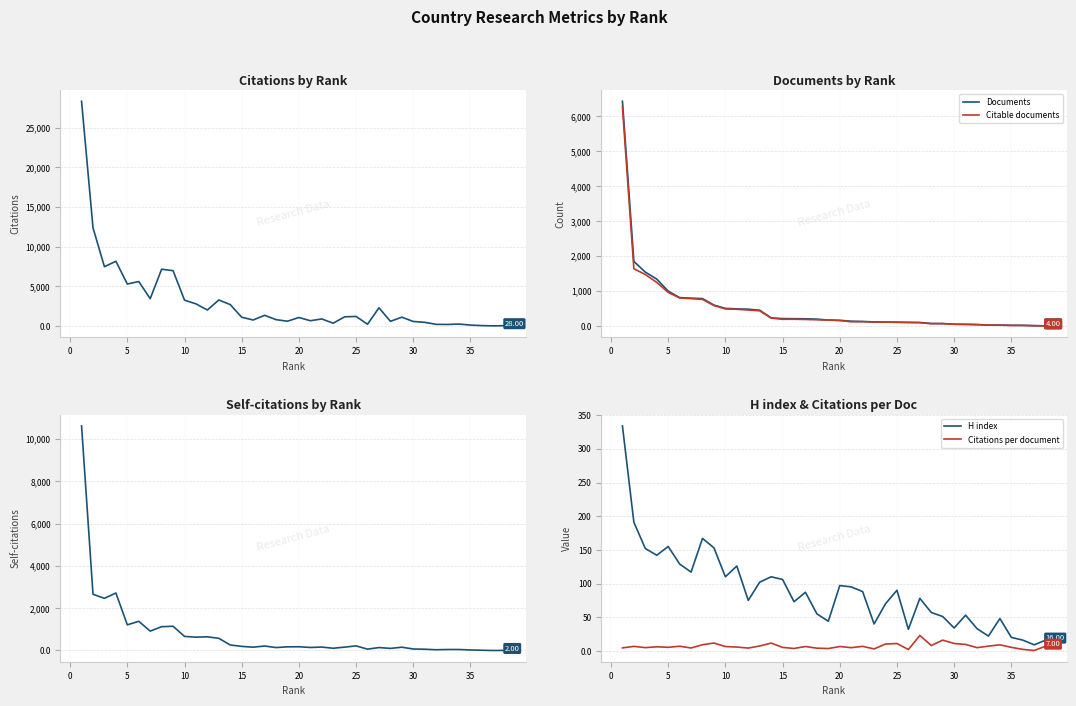

What is the maximum value shown in the chart?

28347.0